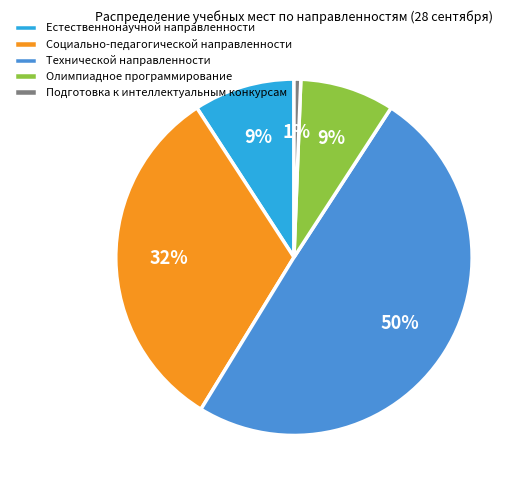

To the nearest percent, what is the difference between the largest and smallest slice percentages?

49%